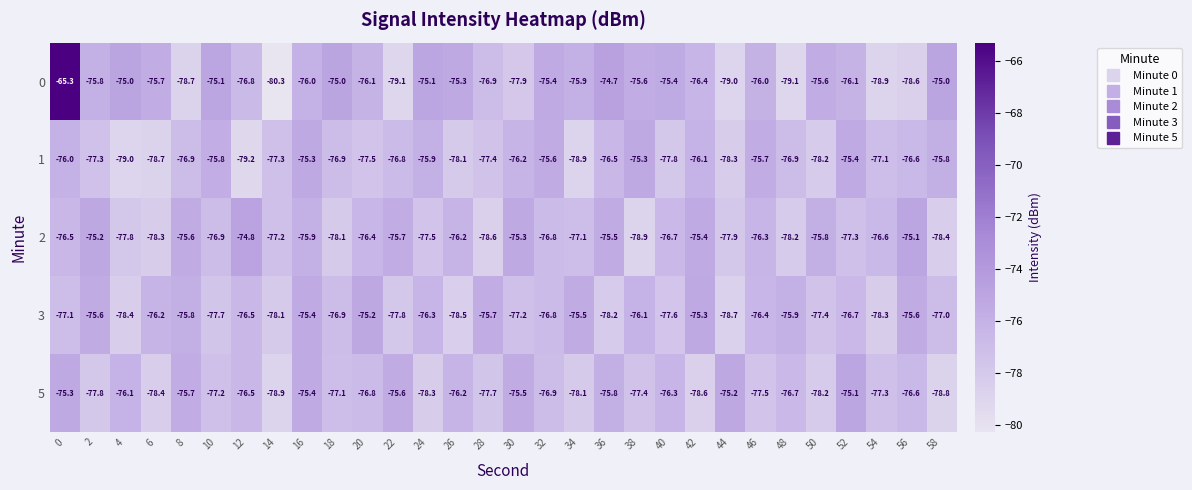

What is the difference between the maximum and minimum values in the 3 series?

3.5